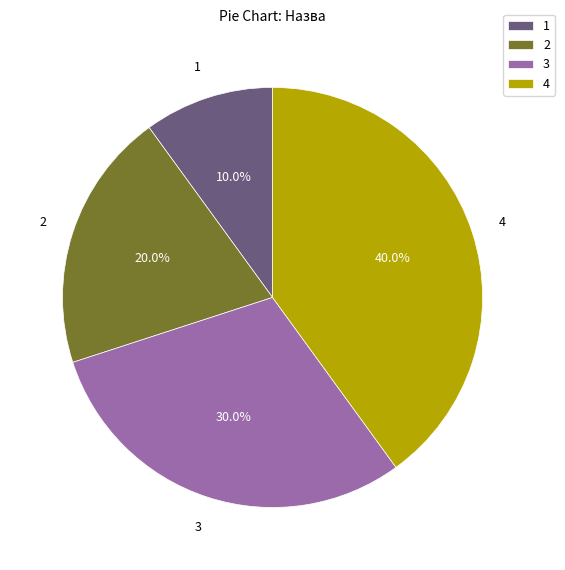

To the nearest percent, what is the average slice percentage?

25%